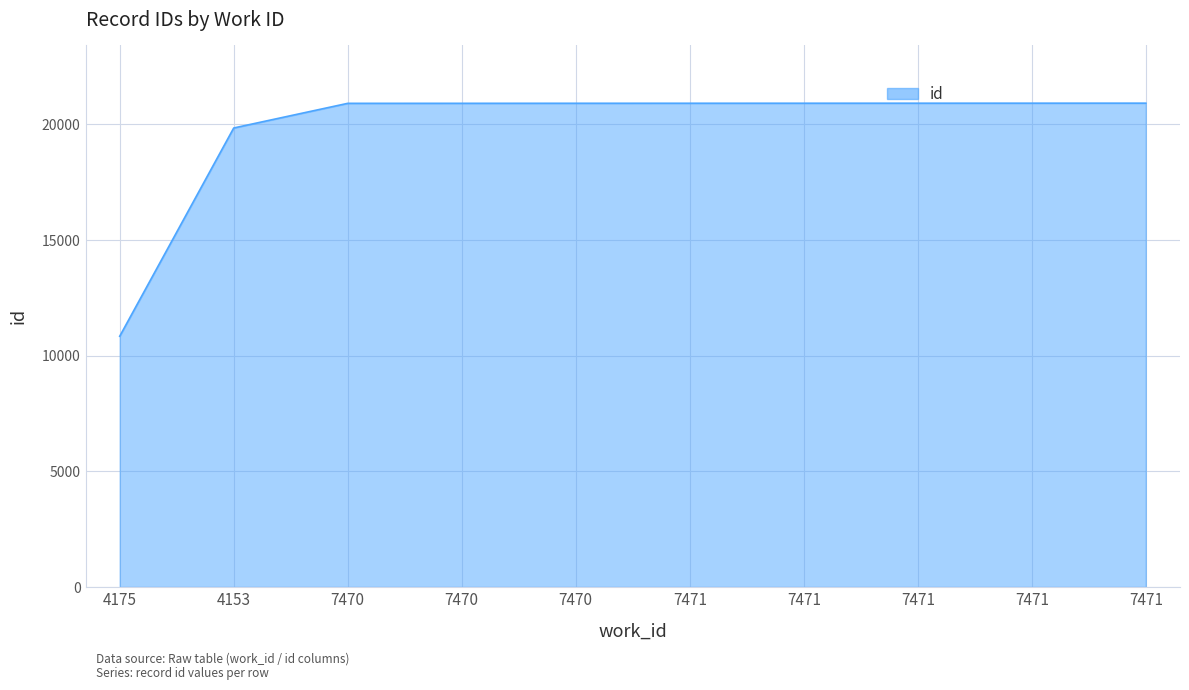

What is the change in value from 4175 to 7470?

+10065